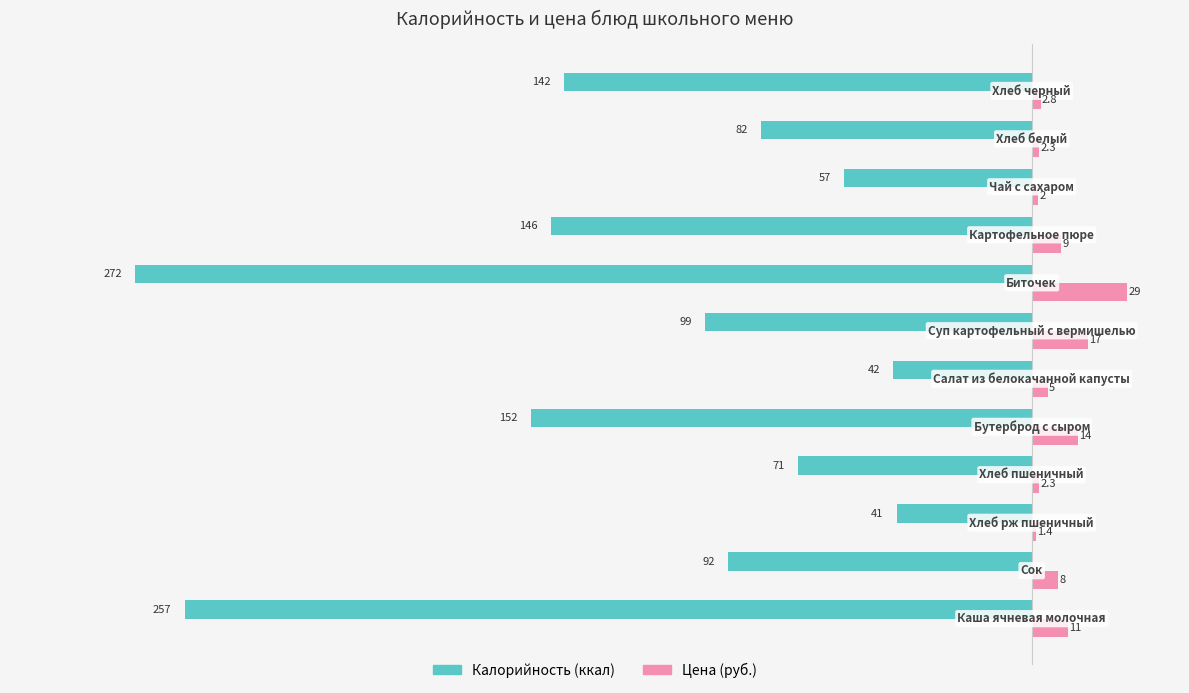

What is the highest value of the Цена (руб.) series?

29.0